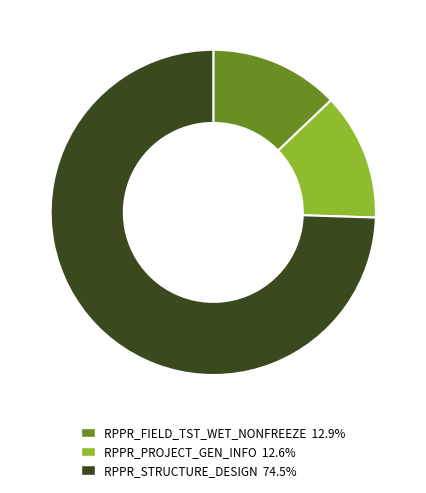

Is it true that RPPR_FIELD_TST_WET_NONFREEZE is 13% of the pie?

True